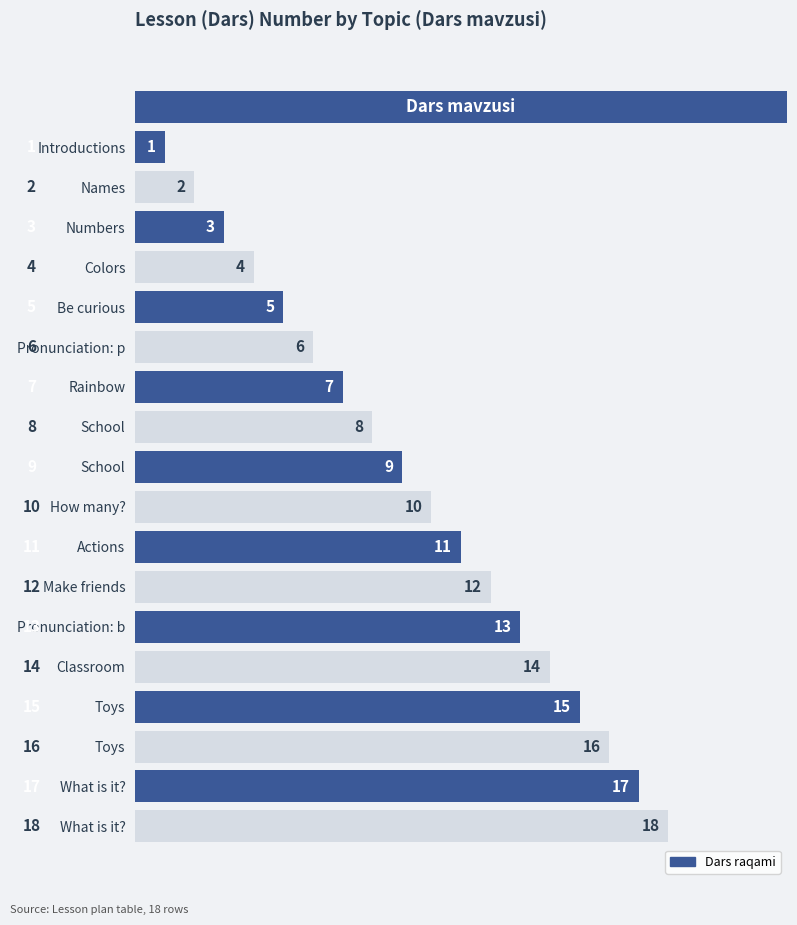

Which has a higher value, Colors or School?

School